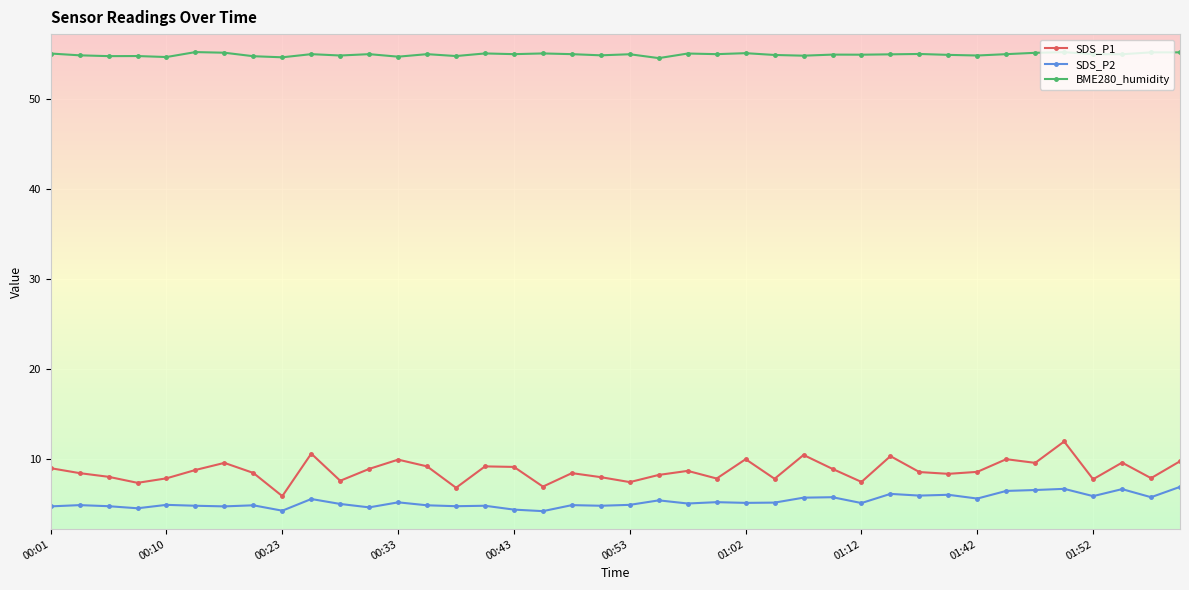

What is the difference between the maximum and minimum values in the SDS_P2 series?

2.7